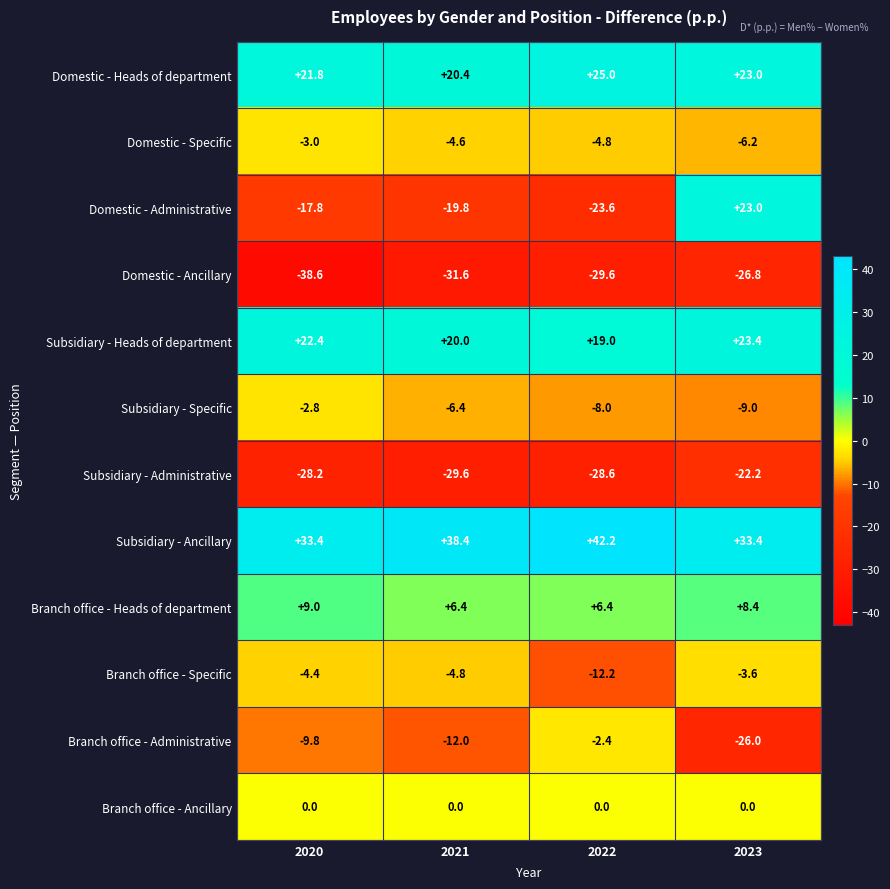

Rank the series by their maximum value, from lowest to highest.

Domestic - Ancillary, Subsidiary - Administrative, Branch office - Specific, Domestic - Specific, Subsidiary - Specific, Branch office - Administrative, Branch office - Ancillary, Branch office - Heads of department, Domestic - Administrative, Subsidiary - Heads of department, Domestic - Heads of department, Subsidiary - Ancillary